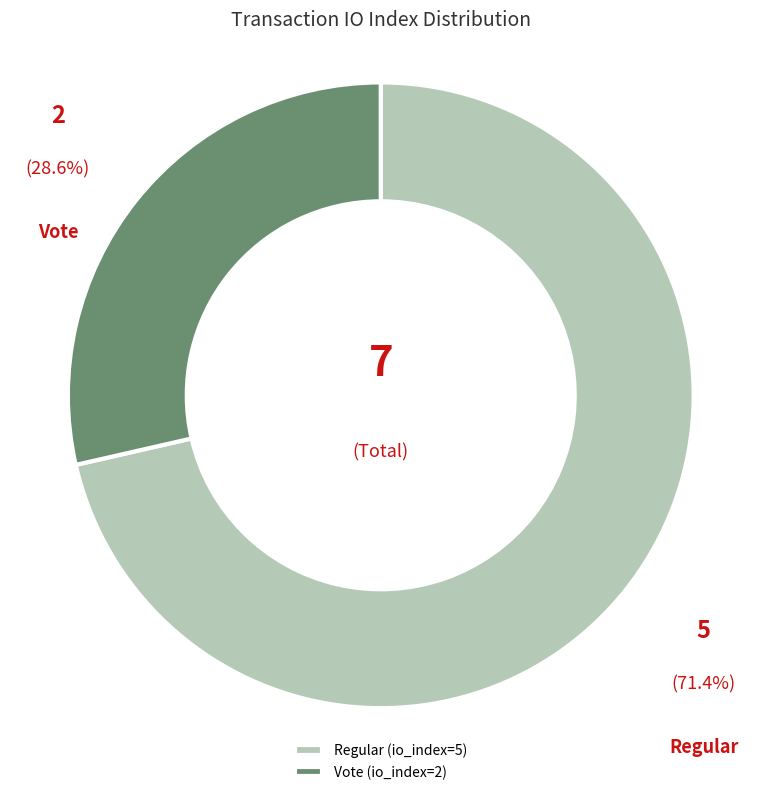

Which has a higher value, Vote (io_index=2) or Regular (io_index=5)?

Regular (io_index=5)